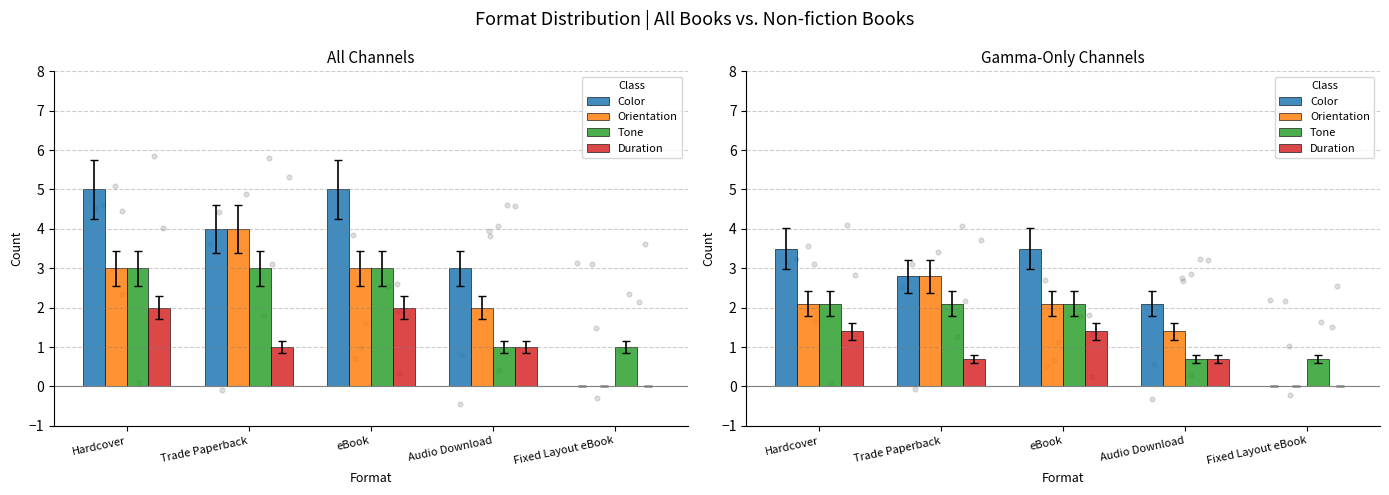

Which series has the largest Y range (max minus min)?

Color